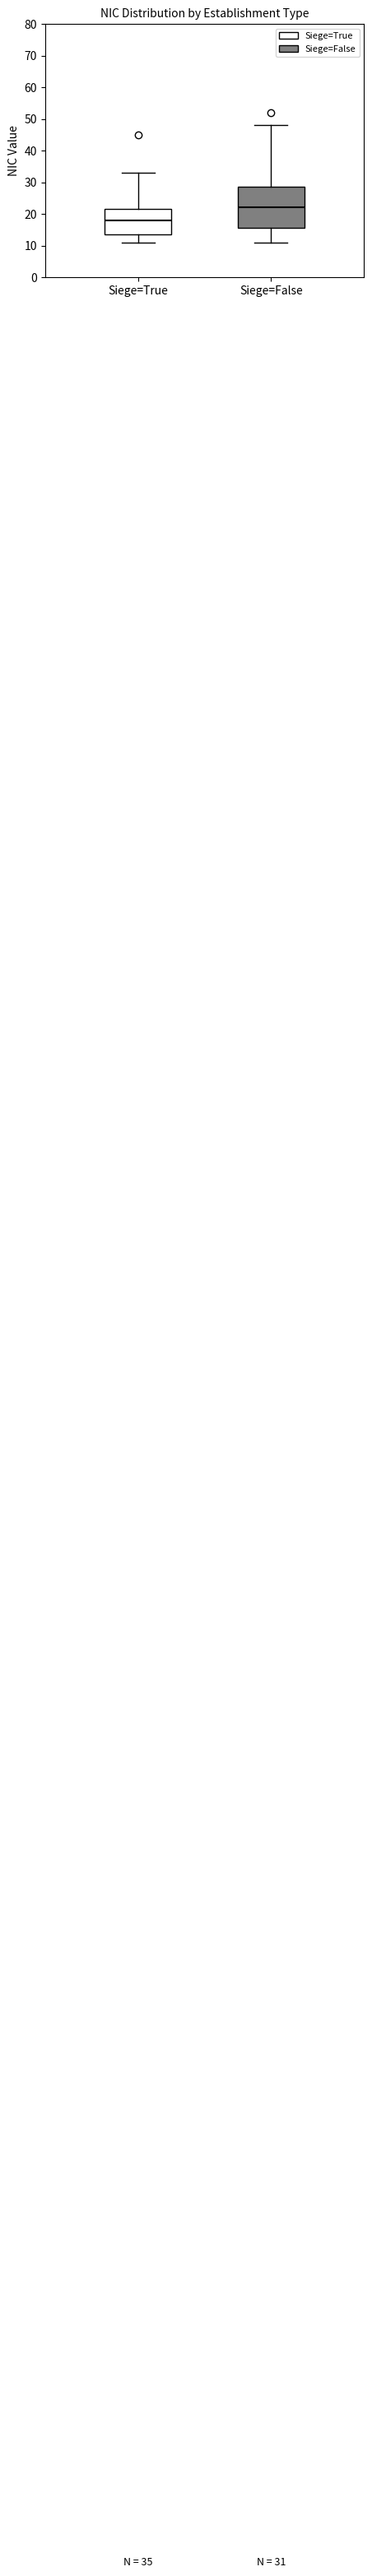

Which box is the tallest, from its lower edge to its upper edge?

Siege=False